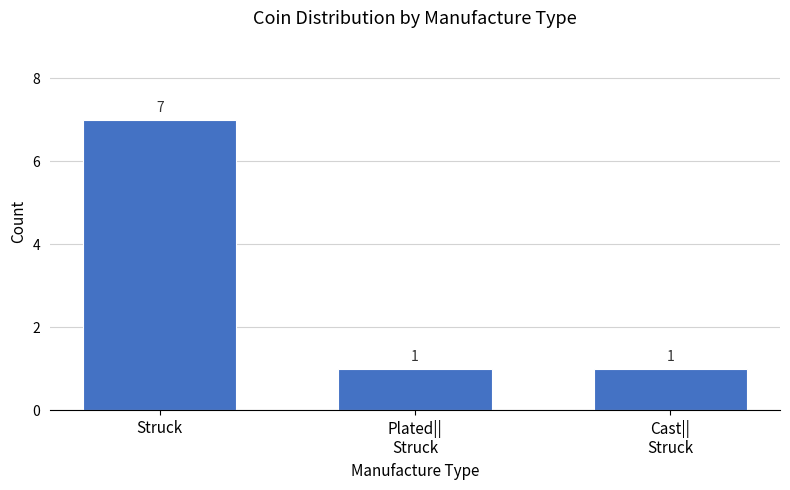

What is the difference between the values at Struck and Cast||
Struck?

6